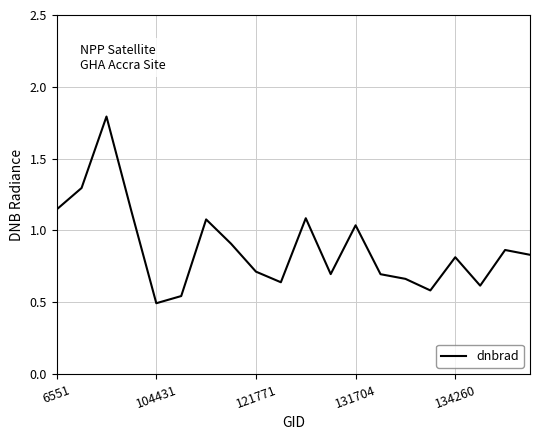

What is the difference between the maximum and minimum values?

1.3